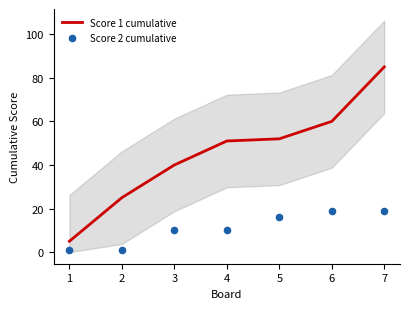

Which series reaches the maximum Y coordinate?

Score 1 cumulative